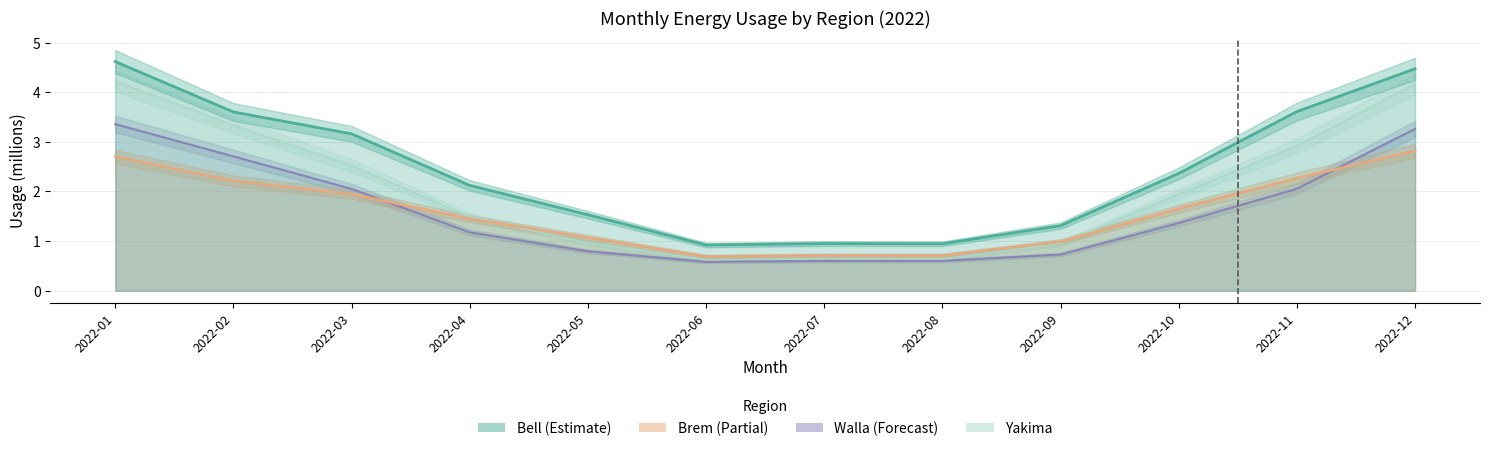

What is the difference between the highest and lowest values at 2022-08?

0.3